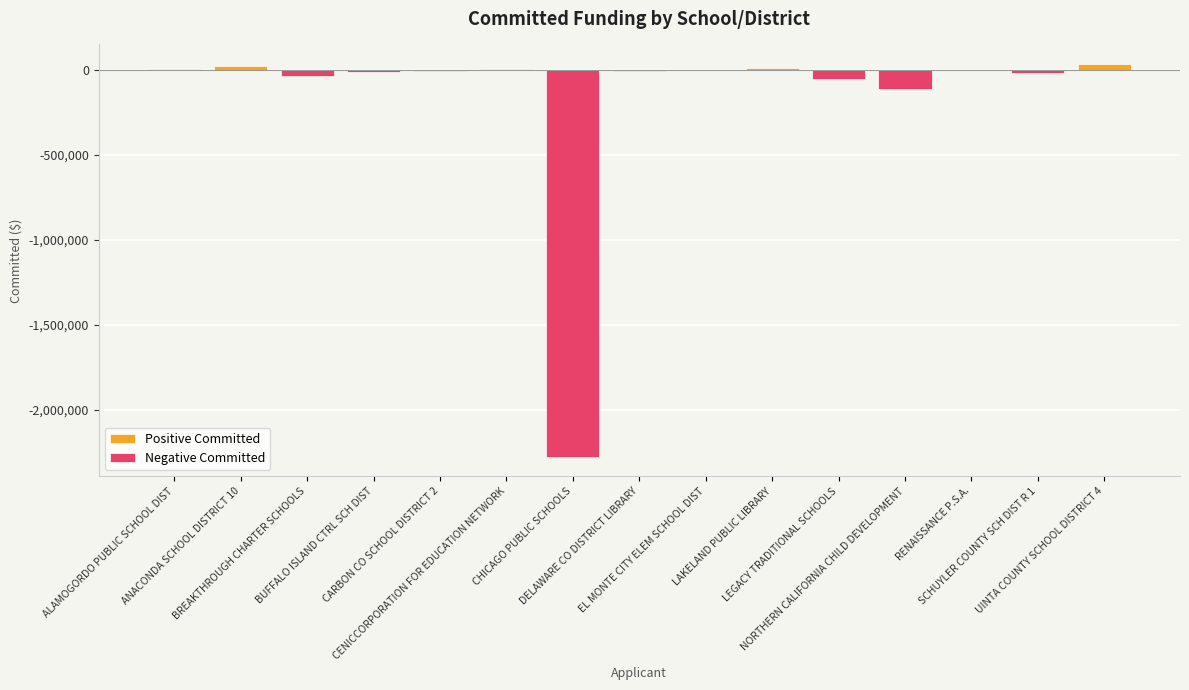

How many bars are there in total?

15